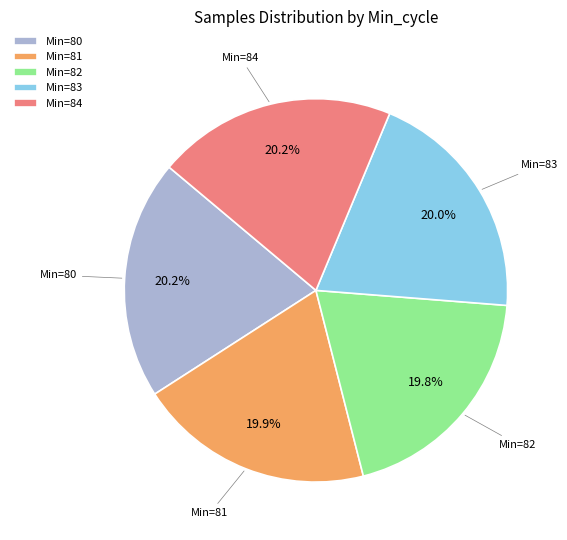

Does any single category account for the majority?

No